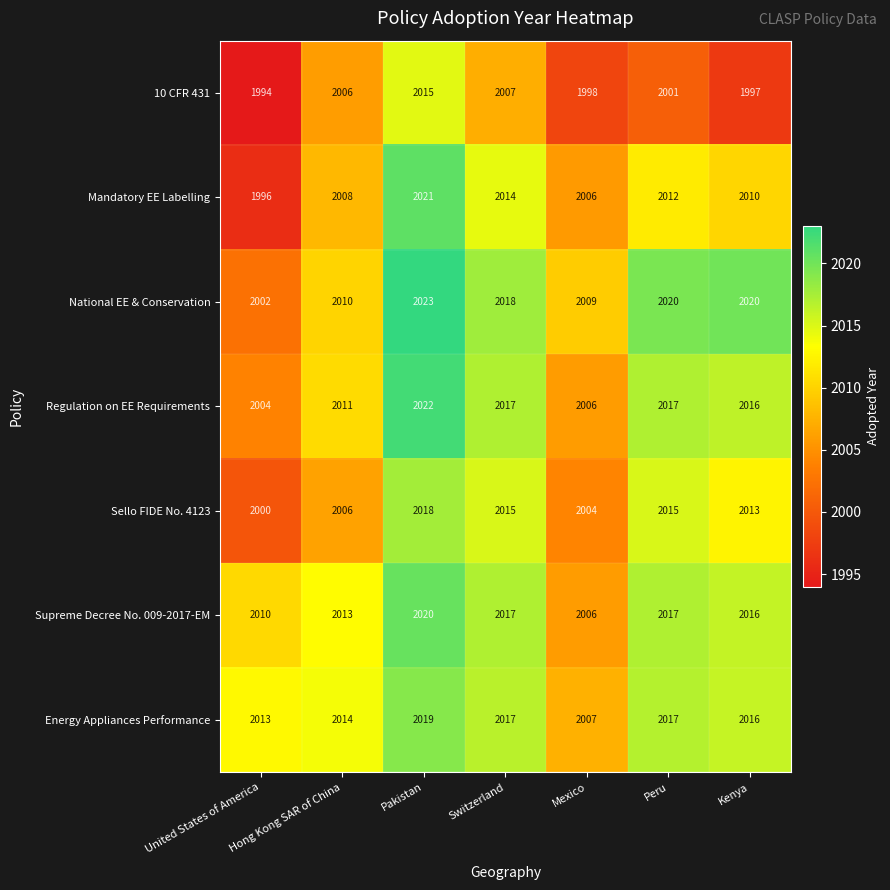

At which category is the sum across all series the highest?

Pakistan